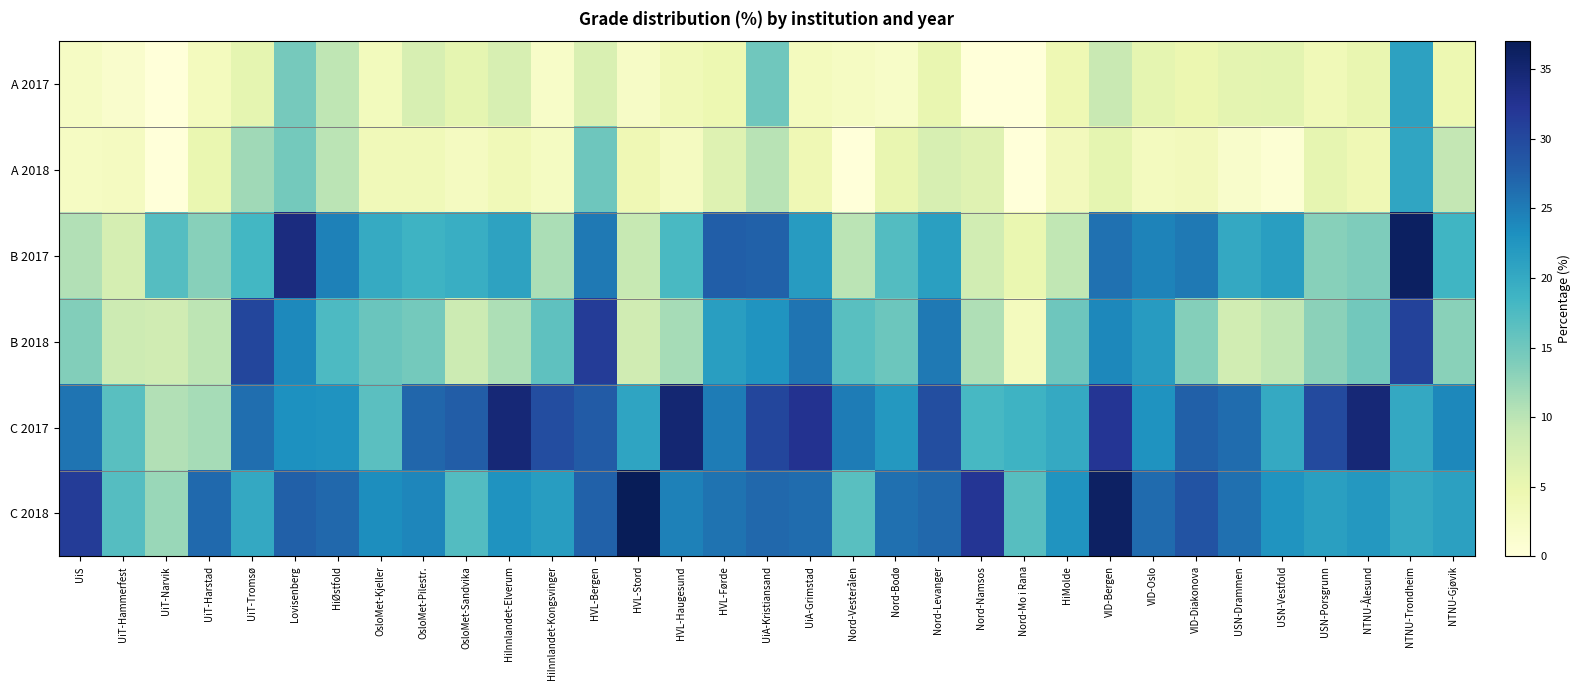

Reading right to left, extract all data points from this chart.

A 2017: NTNU-Gjøvik=4.6	NTNU-Trondheim=21.1	NTNU-Ålesund=5.2	USN-Porsgrunn=3.8	USN-Vestfold=5.9	USN-Drammen=5.7	VID-Diakonova=4.7	VID-Oslo=5.6	VID-Bergen=9.0	HiMolde=4.3	Nord-Mo i Rana=0.0	Nord-Namsos=0.0	Nord-Levanger=5.2	Nord-Bodø=1.9	Nord-Vesterålen=2.5	UiA-Grimstad=3.1	UiA-Kristiansand=14.9	HVL-Førde=4.5	HVL-Haugesund=3.8	HVL-Stord=2.3	HVL-Bergen=7.0	HiInnlandet-Kongsvinger=1.9	HiInnlandet-Elverum=7.3	OsloMet-Sandvika=5.6	OsloMet-Pilestr.=7.3	OsloMet-Kjeller=3.3	HiØstfold=9.7	Lovisenberg=14.5	UiT-Tromsø=5.5	UiT-Harstad=3.1	UiT-Narvik=0.0	UiT-Hammerfest=1.5	UiS=2.4
A 2018: NTNU-Gjøvik=9.4	NTNU-Trondheim=20.6	NTNU-Ålesund=4.1	USN-Porsgrunn=5.5	USN-Vestfold=0.7	USN-Drammen=1.7	VID-Diakonova=3.4	VID-Oslo=3.0	VID-Bergen=5.6	HiMolde=3.4	Nord-Mo i Rana=0.0	Nord-Namsos=6.2	Nord-Levanger=7.3	Nord-Bodø=5.1	Nord-Vesterålen=0.0	UiA-Grimstad=4.1	UiA-Kristiansand=10.1	HVL-Førde=6.5	HVL-Haugesund=2.8	HVL-Stord=4.1	HVL-Bergen=15.1	HiInnlandet-Kongsvinger=2.7	HiInnlandet-Elverum=3.8	OsloMet-Sandvika=2.9	OsloMet-Pilestr.=3.7	OsloMet-Kjeller=3.7	HiØstfold=10.1	Lovisenberg=14.7	UiT-Tromsø=11.8	UiT-Harstad=5.0	UiT-Narvik=0.0	UiT-Hammerfest=2.8	UiS=2.5
B 2017: NTNU-Gjøvik=18.5	NTNU-Trondheim=36.3	NTNU-Ålesund=14.0	USN-Porsgrunn=13.4	USN-Vestfold=21.5	USN-Drammen=20.1	VID-Diakonova=25.2	VID-Oslo=24.4	VID-Bergen=26.0	HiMolde=9.6	Nord-Mo i Rana=5.0	Nord-Namsos=8.0	Nord-Levanger=21.3	Nord-Bodø=17.1	Nord-Vesterålen=10.0	UiA-Grimstad=21.7	UiA-Kristiansand=27.4	HVL-Førde=27.7	HVL-Haugesund=17.9	HVL-Stord=9.2	HVL-Bergen=25.2	HiInnlandet-Kongsvinger=11.1	HiInnlandet-Elverum=20.9	OsloMet-Sandvika=19.4	OsloMet-Pilestr.=18.9	OsloMet-Kjeller=19.9	HiØstfold=24.5	Lovisenberg=33.9	UiT-Tromsø=18.3	UiT-Harstad=13.4	UiT-Narvik=17.0	UiT-Hammerfest=7.6	UiS=10.6
B 2018: NTNU-Gjøvik=13.2	NTNU-Trondheim=30.7	NTNU-Ålesund=14.8	USN-Porsgrunn=13.1	USN-Vestfold=9.6	USN-Drammen=8.0	VID-Diakonova=13.6	VID-Oslo=21.7	VID-Bergen=23.9	HiMolde=15.1	Nord-Mo i Rana=3.2	Nord-Namsos=10.7	Nord-Levanger=25.2	Nord-Bodø=15.2	Nord-Vesterålen=16.7	UiA-Grimstad=25.6	UiA-Kristiansand=22.6	HVL-Førde=21.5	HVL-Haugesund=11.3	HVL-Stord=8.2	HVL-Bergen=31.4	HiInnlandet-Kongsvinger=16.2	HiInnlandet-Elverum=10.9	OsloMet-Sandvika=8.6	OsloMet-Pilestr.=14.7	OsloMet-Kjeller=15.3	HiØstfold=17.5	Lovisenberg=23.7	UiT-Tromsø=30.3	UiT-Harstad=9.9	UiT-Narvik=8.2	UiT-Hammerfest=8.5	UiS=13.6
C 2017: NTNU-Gjøvik=23.9	NTNU-Trondheim=20.1	NTNU-Ålesund=34.6	USN-Porsgrunn=29.9	USN-Vestfold=20.0	USN-Drammen=26.4	VID-Diakonova=27.5	VID-Oslo=22.8	VID-Bergen=32.2	HiMolde=20.0	Nord-Mo i Rana=18.8	Nord-Namsos=18.0	Nord-Levanger=29.4	Nord-Bodø=22.2	Nord-Vesterålen=25.0	UiA-Grimstad=32.6	UiA-Kristiansand=30.3	HVL-Førde=25.0	HVL-Haugesund=34.9	HVL-Stord=20.7	HVL-Bergen=27.9	HiInnlandet-Kongsvinger=29.6	HiInnlandet-Elverum=34.6	OsloMet-Sandvika=27.8	OsloMet-Pilestr.=26.9	OsloMet-Kjeller=16.6	HiØstfold=22.7	Lovisenberg=23.0	UiT-Tromsø=26.2	UiT-Harstad=11.3	UiT-Narvik=10.6	UiT-Hammerfest=16.7	UiS=25.6
C 2018: NTNU-Gjøvik=21.2	NTNU-Trondheim=20.2	NTNU-Ålesund=22.1	USN-Porsgrunn=21.3	USN-Vestfold=22.6	USN-Drammen=26.1	VID-Diakonova=28.8	VID-Oslo=26.5	VID-Bergen=36.0	HiMolde=22.7	Nord-Mo i Rana=16.8	Nord-Namsos=32.1	Nord-Levanger=26.8	Nord-Bodø=26.1	Nord-Vesterålen=16.7	UiA-Grimstad=26.4	UiA-Kristiansand=26.8	HVL-Førde=25.8	HVL-Haugesund=24.5	HVL-Stord=37.0	HVL-Bergen=27.3	HiInnlandet-Kongsvinger=21.6	HiInnlandet-Elverum=22.7	OsloMet-Sandvika=17.1	OsloMet-Pilestr.=24.1	OsloMet-Kjeller=23.3	HiØstfold=26.8	Lovisenberg=27.6	UiT-Tromsø=20.2	UiT-Harstad=26.7	UiT-Narvik=12.2	UiT-Hammerfest=17.0	UiS=31.4